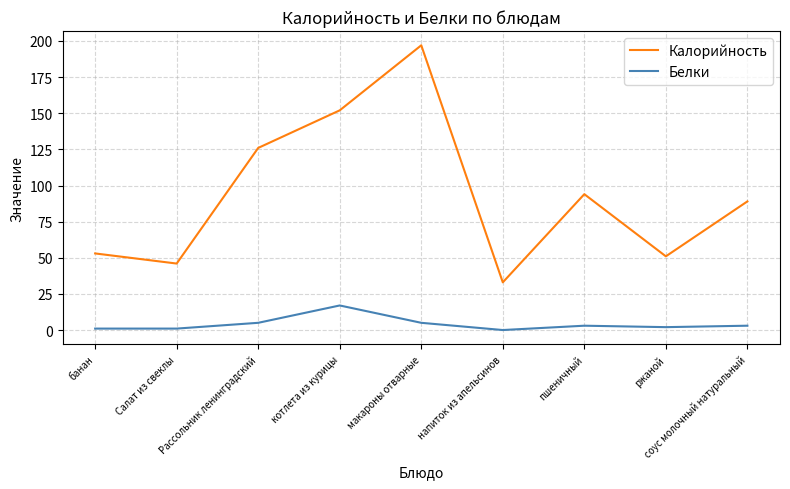

Which series has the largest range (max minus min)?

Калорийность